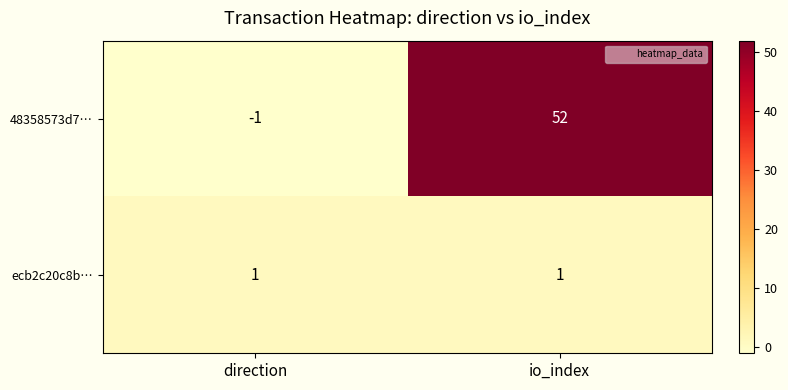

Rank the series by their maximum value, from lowest to highest.

ecb2c20c8b…, 48358573d7…